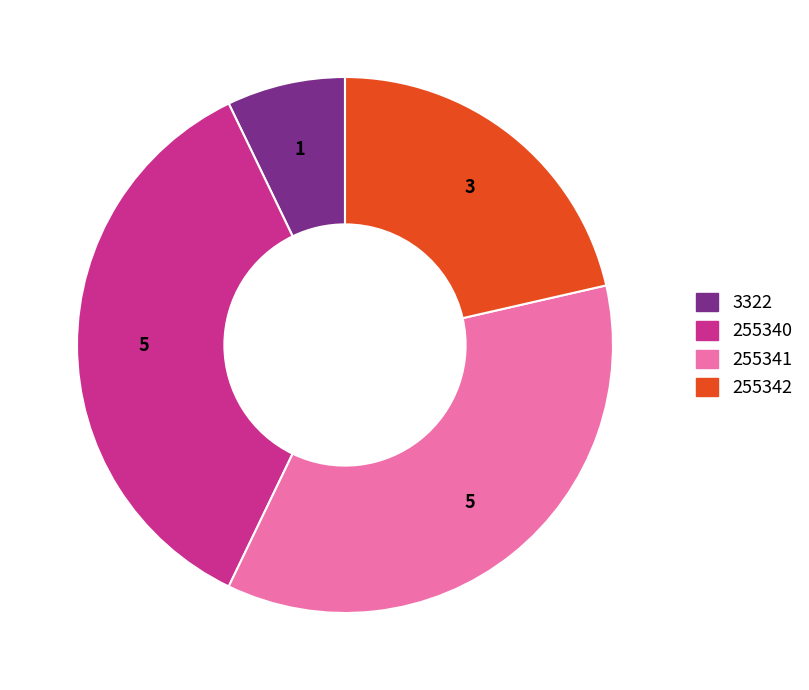

True or false: 3322 accounts for 7% of the total.

True